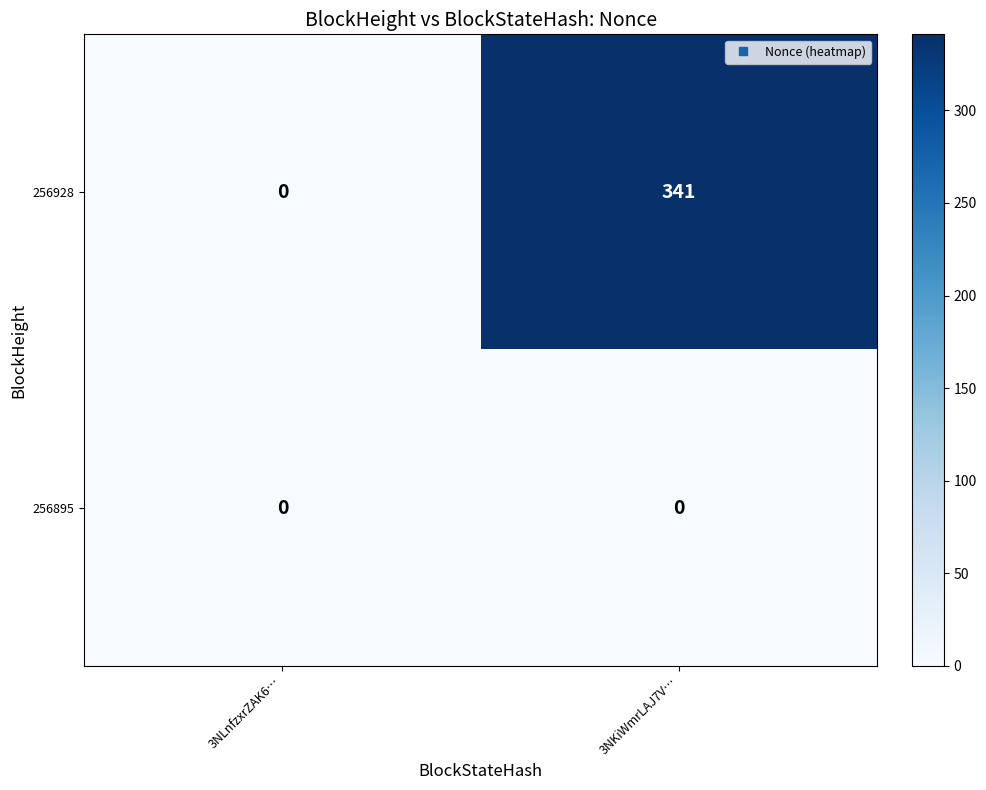

Where is 256928 nearest to the value 170?

3NLnfzxrZAK6…